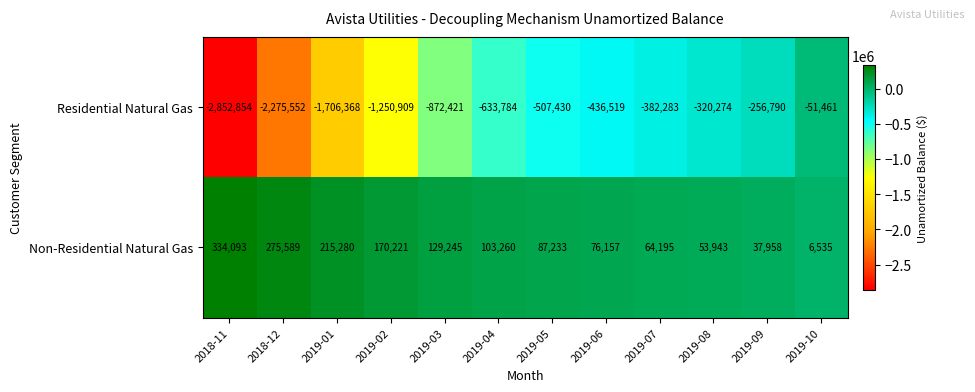

Which series has the largest total across all categories?

Non-Residential Natural Gas